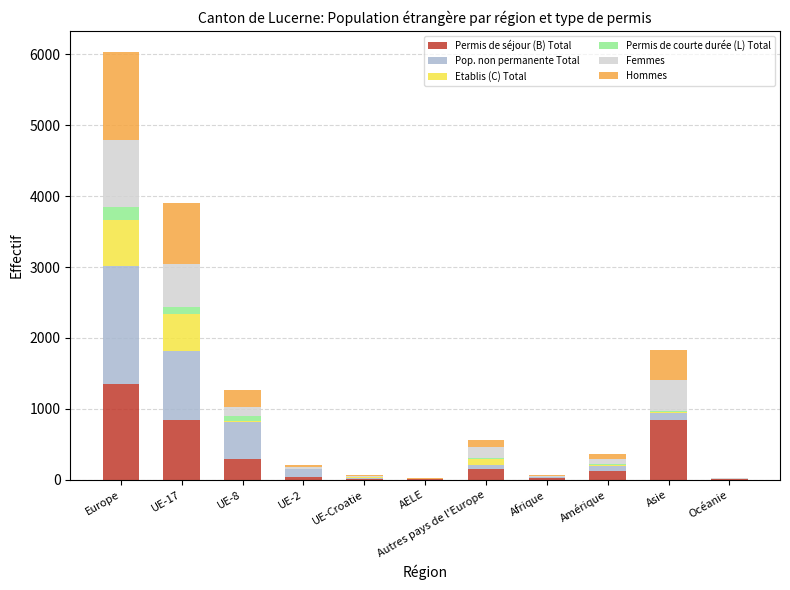

What is the difference between the Permis de séjour (B) Total values at Europe and UE-8?

1051